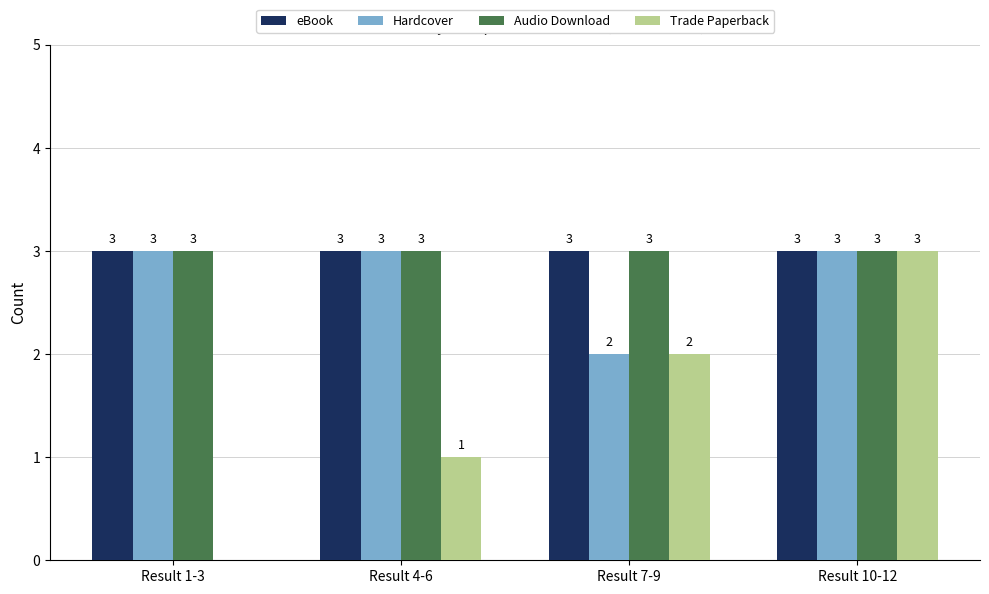

True or false: Trade Paperback has a value of -1 at Result 1-3.

False